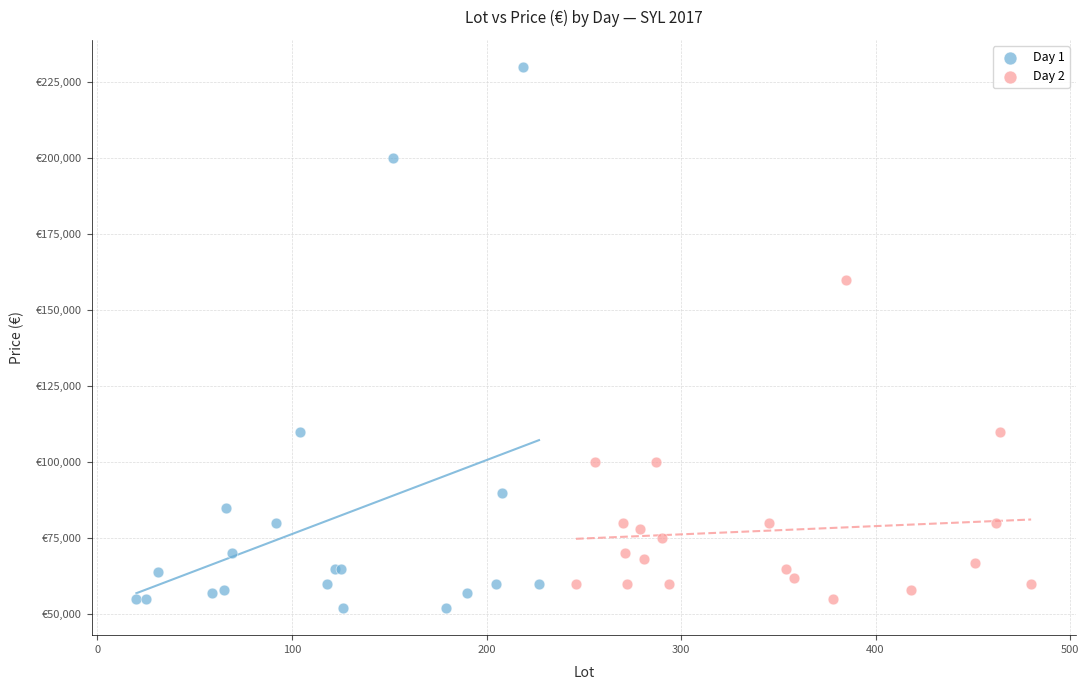

Which series has the widest spread of Y values?

Day 1